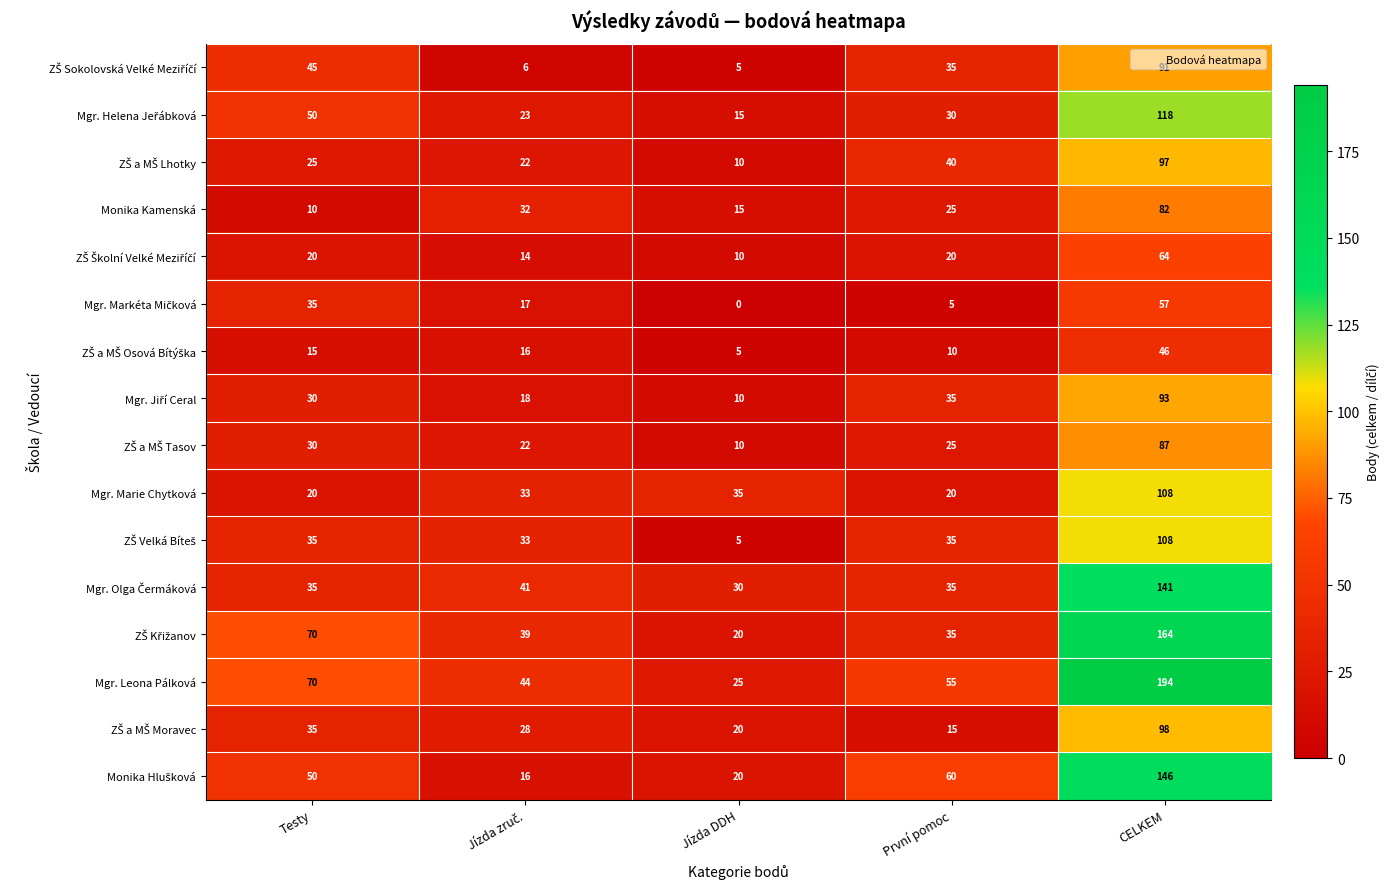

What is the greatest value displayed?

194